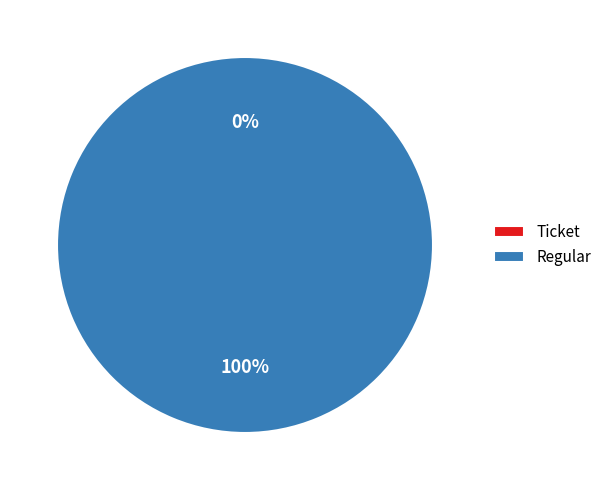

To the nearest percent, what is the difference between the largest and smallest slice percentages?

100%